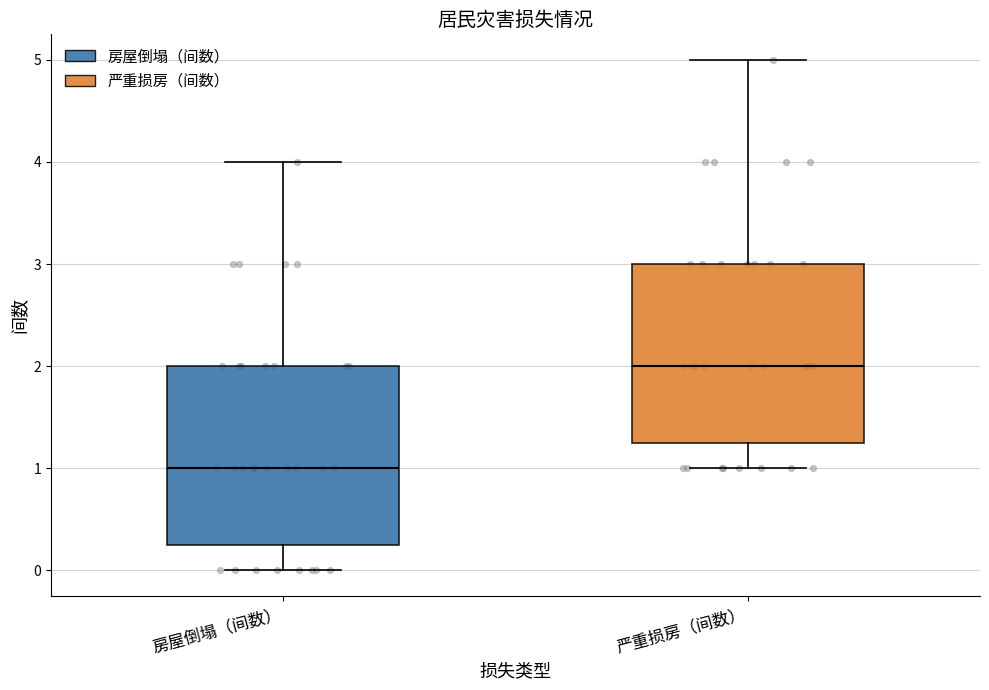

Which box has the lowest median line?

房屋倒塌（间数）